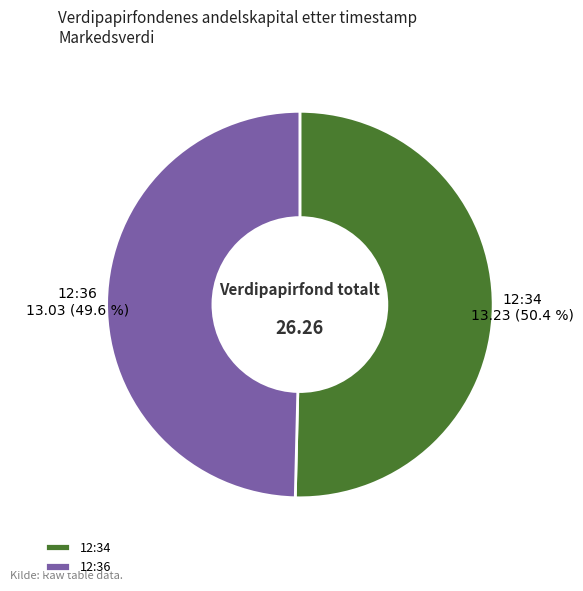

Is there any slice that represents more than half of the pie?

Yes